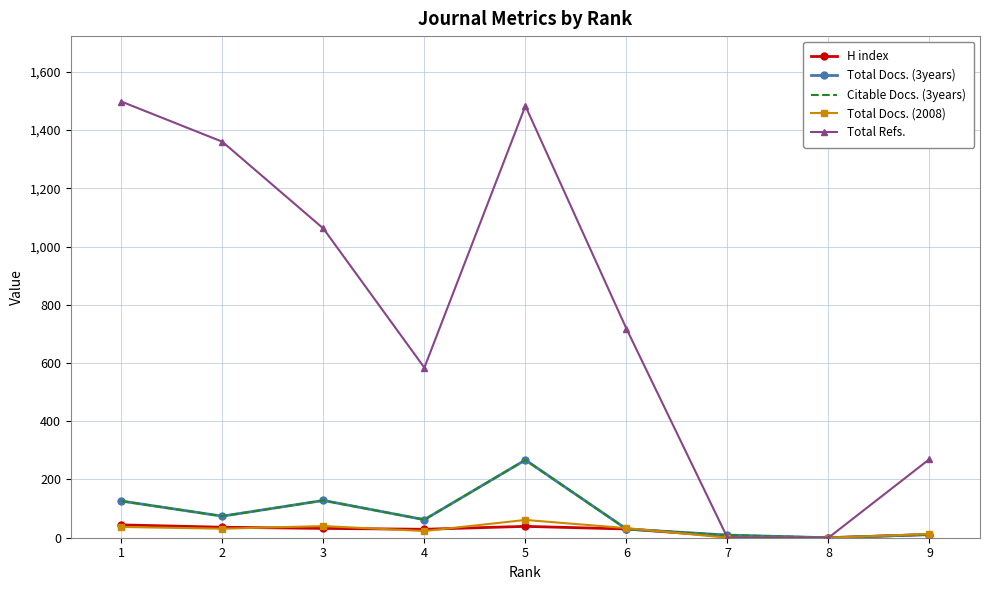

Which category has the highest value in the Total Docs. (2008) series?

5